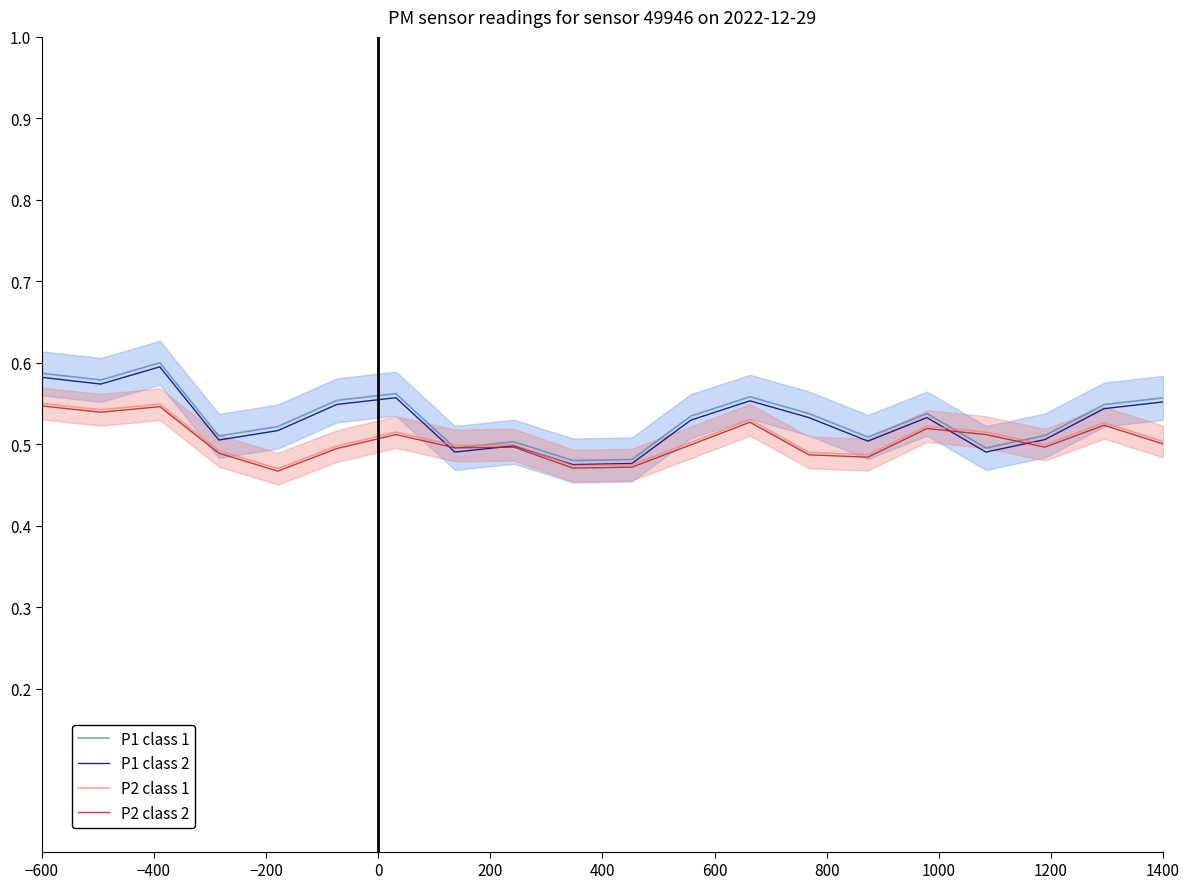

What is the label of the 20th point from the right?

−600